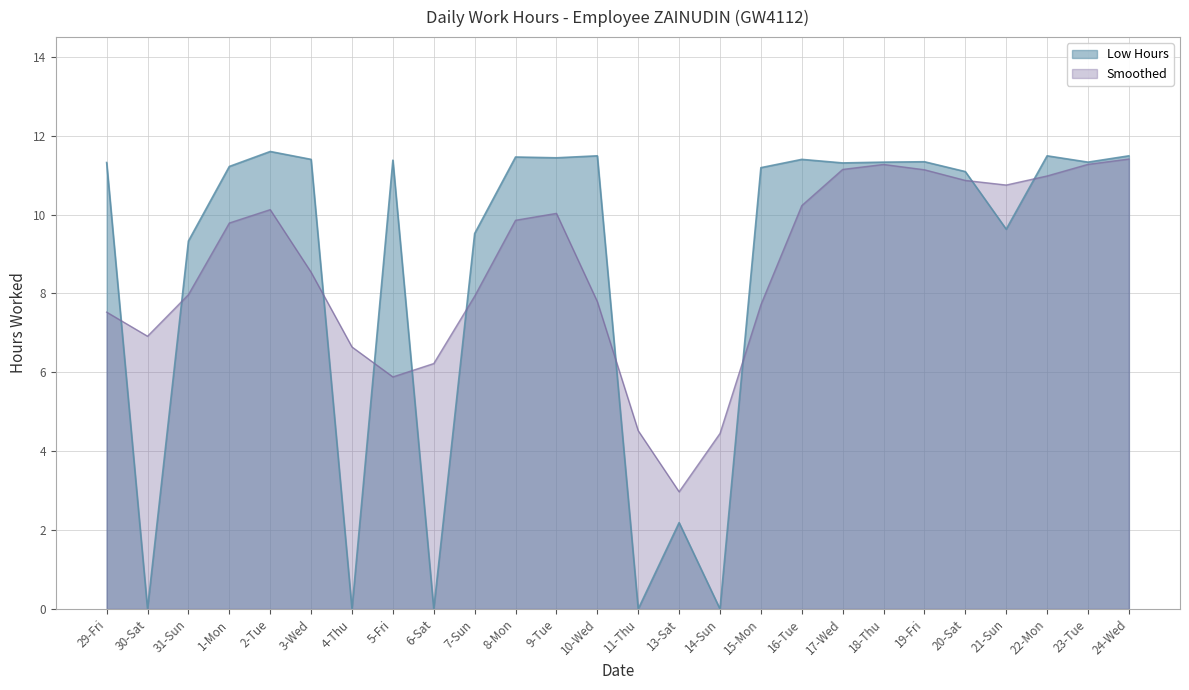

Rank the categories by value from lowest to highest.

30-Sat, 4-Thu, 6-Sat, 11-Thu, 14-Sun, 13-Sat, 31-Sun, 7-Sun, 21-Sun, 20-Sat, 15-Mon, 1-Mon, 17-Wed, 29-Fri, 18-Thu, 23-Tue, 19-Fri, 5-Fri, 3-Wed, 16-Tue, 9-Tue, 8-Mon, 10-Wed, 22-Mon, 24-Wed, 2-Tue